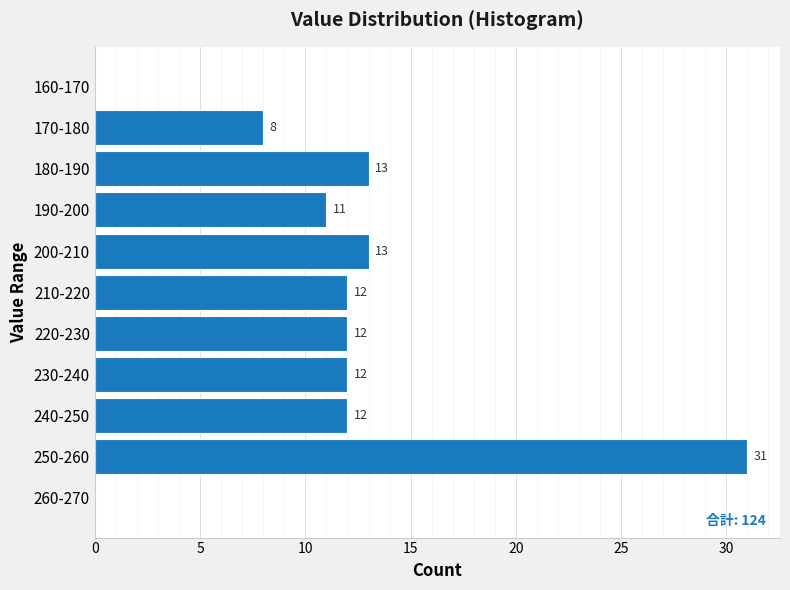

Reading top to bottom, what are all the values shown in this chart?

160-170=0	170-180=8	180-190=13	190-200=11	200-210=13	210-220=12	220-230=12	230-240=12	240-250=12	250-260=31	260-270=0